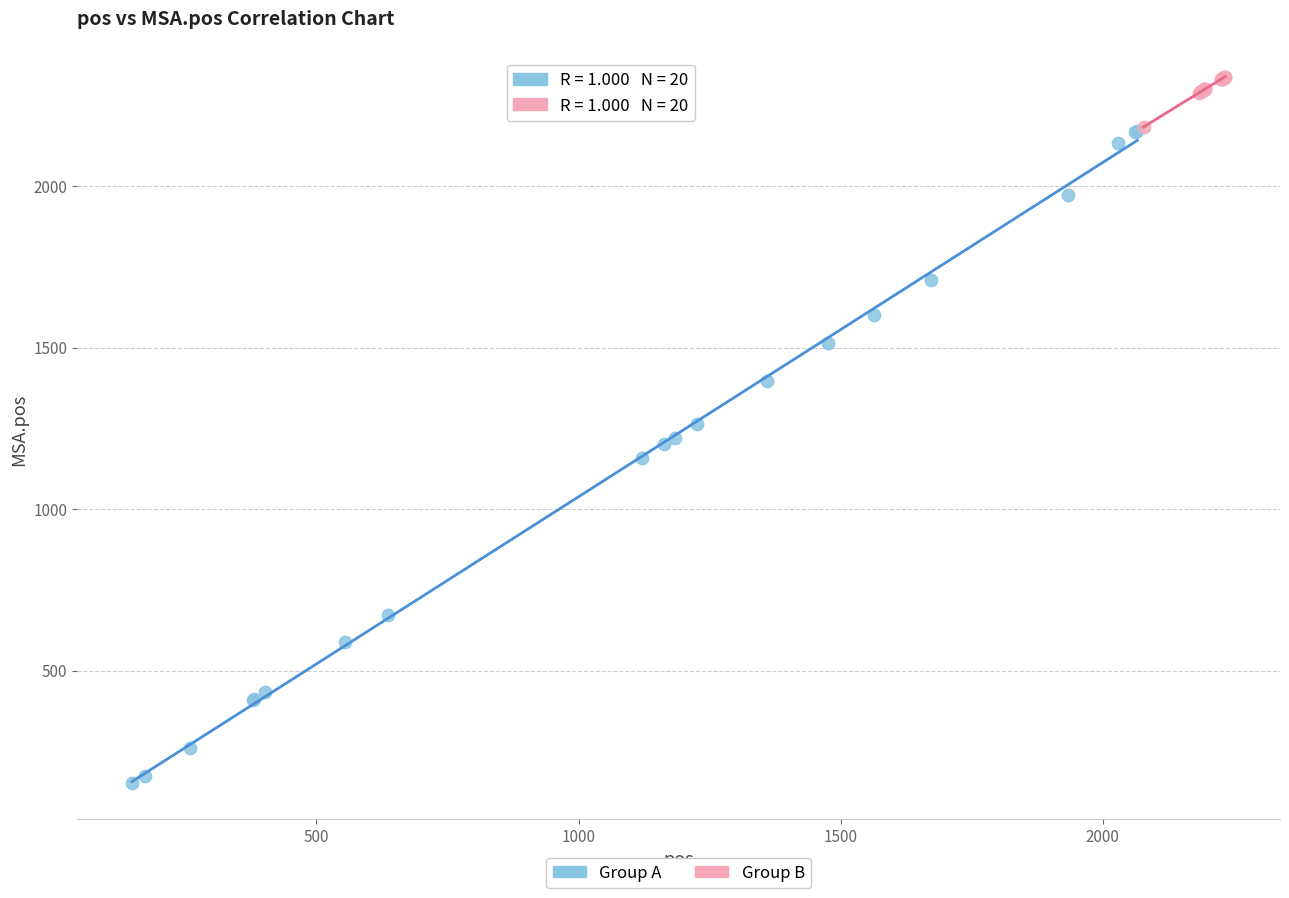

What are all the series names shown in the legend?

Group A, Group B